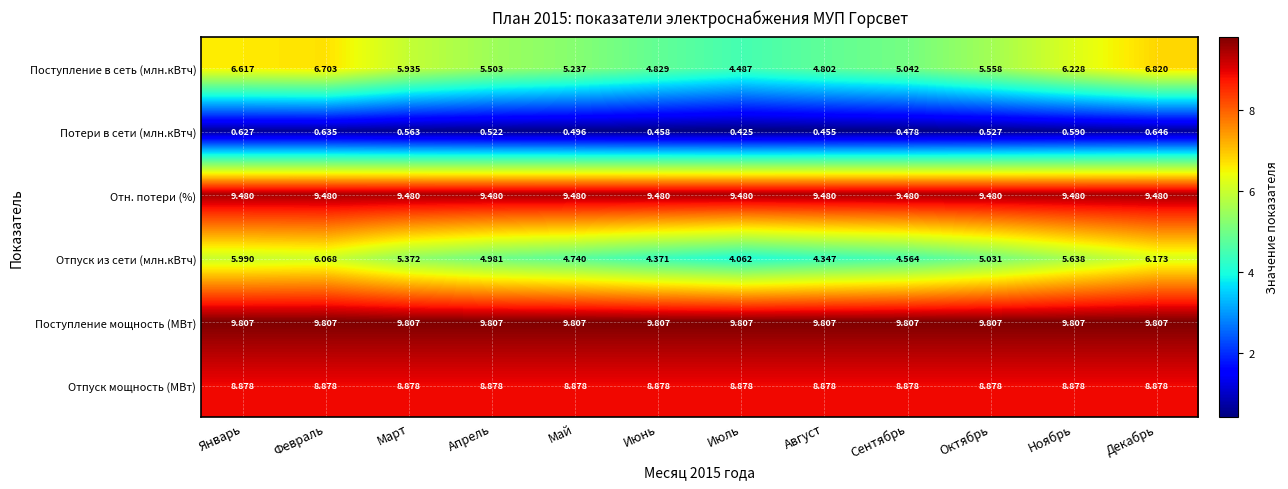

Which series has the widest spread of values?

Поступление в сеть (млн.кВтч)